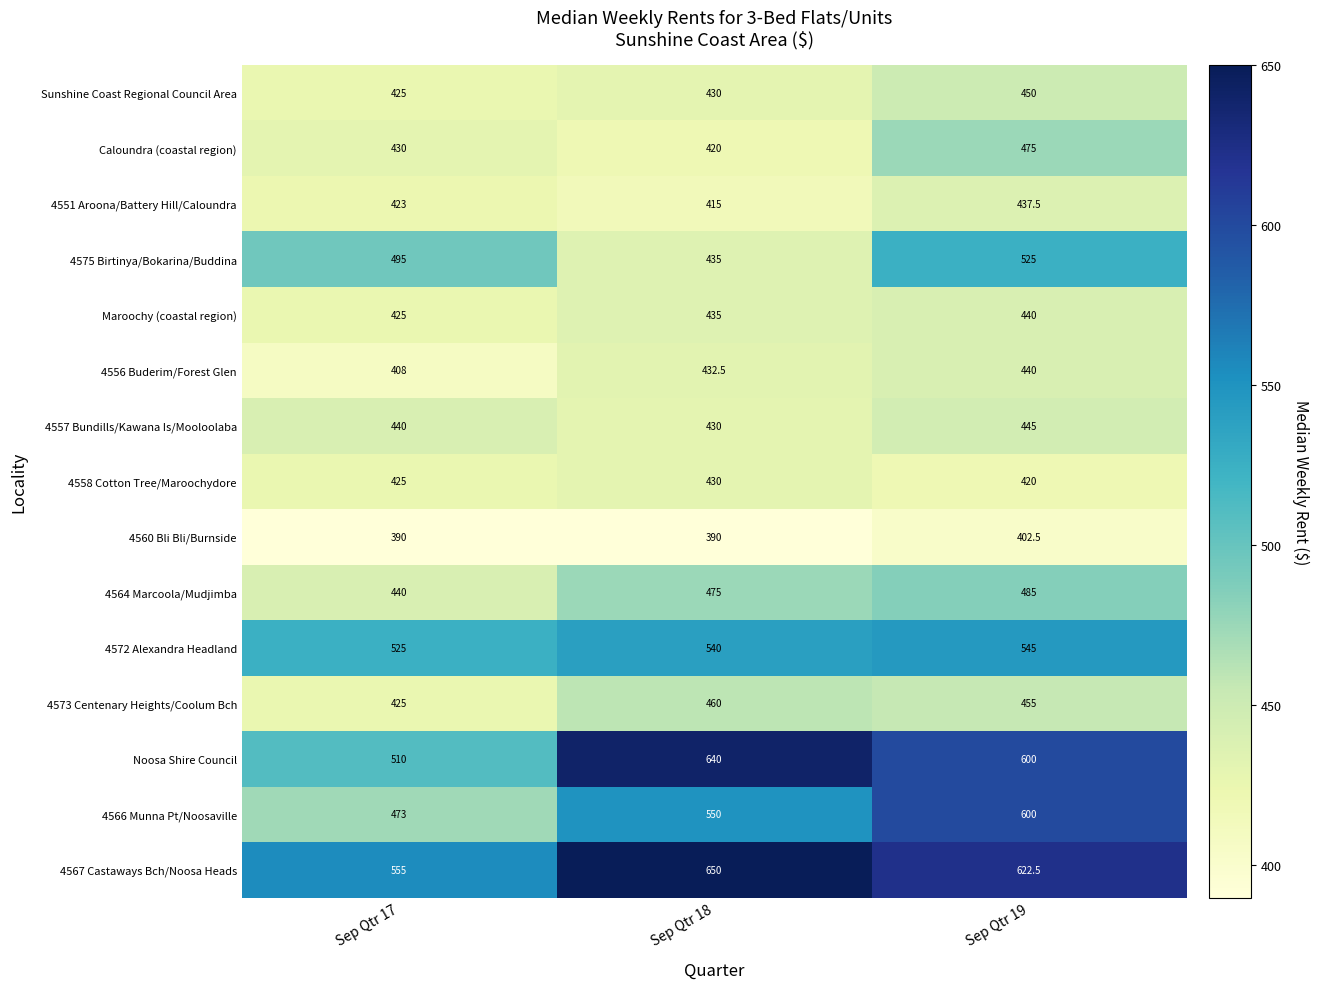

Where is Caloundra (coastal region) nearest to the value 447?

Sep Qtr 17